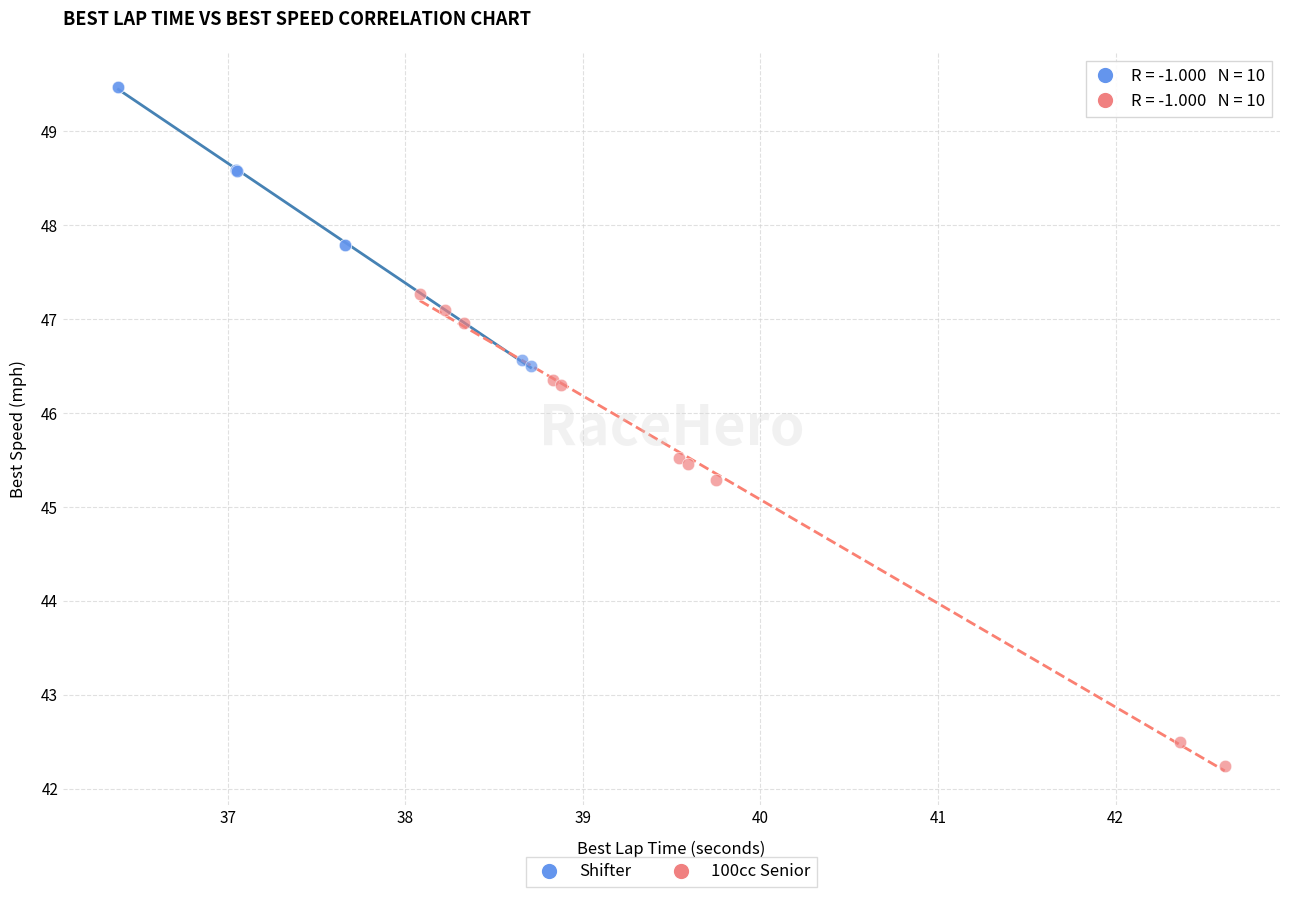

Which series reaches the minimum Y coordinate?

100cc Senior